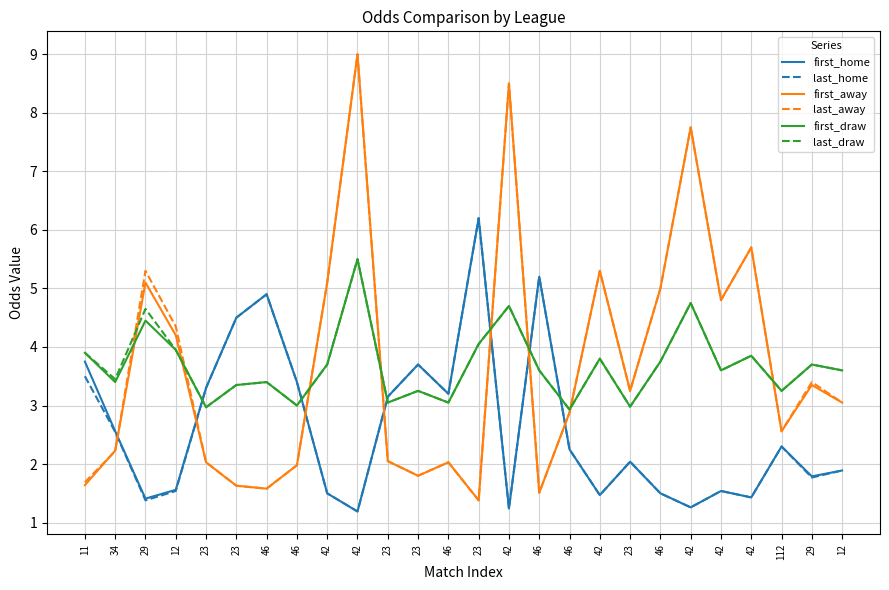

Does the chart have visible grid lines?

Yes